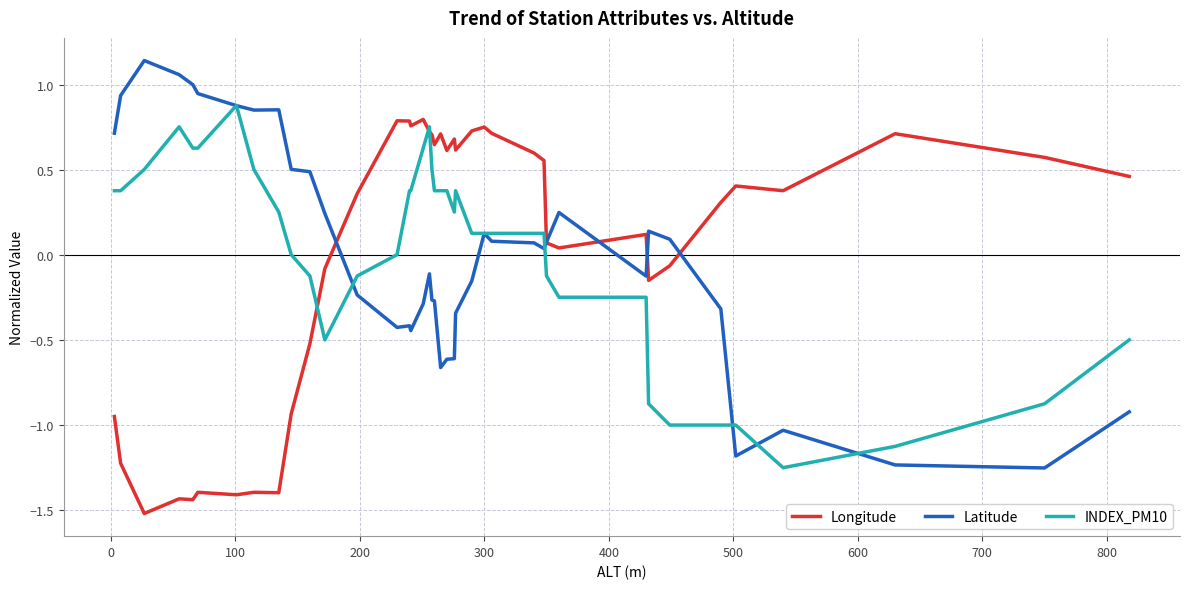

Is this an area chart (filled region under the line)?

No